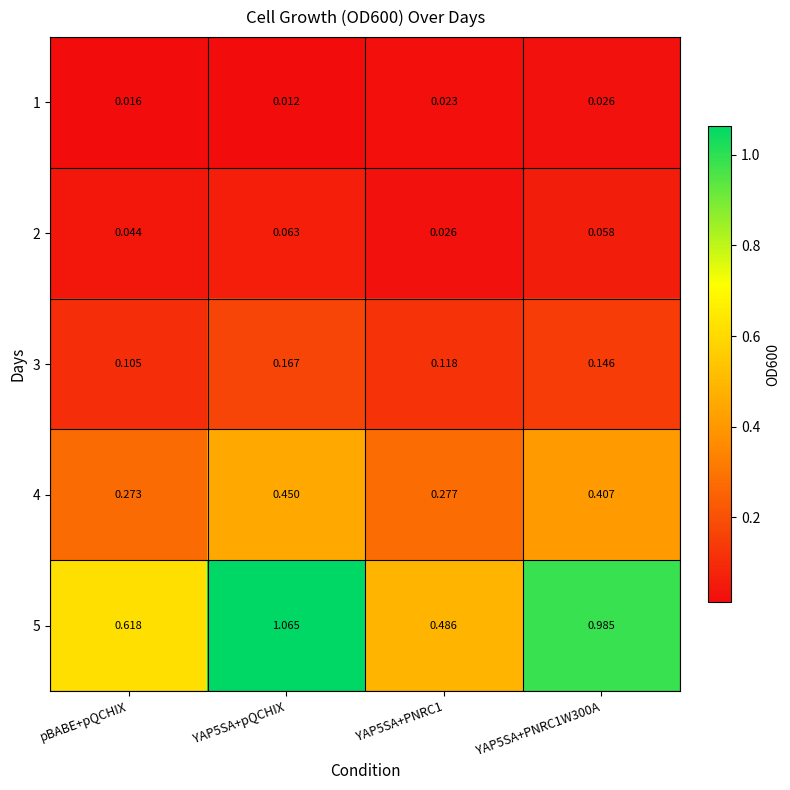

Is the value of 2 at YAP5SA+PNRC1W300A greater than the value of 1 at pBABE+pQCHIX?

Yes